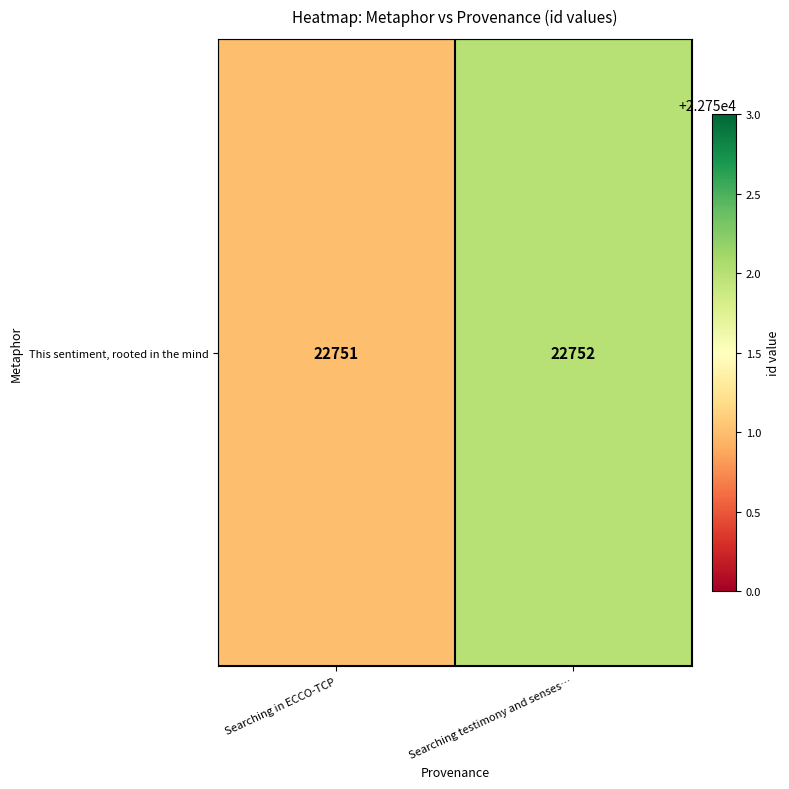

Which category has the highest value across all series?

Searching testimony and senses…